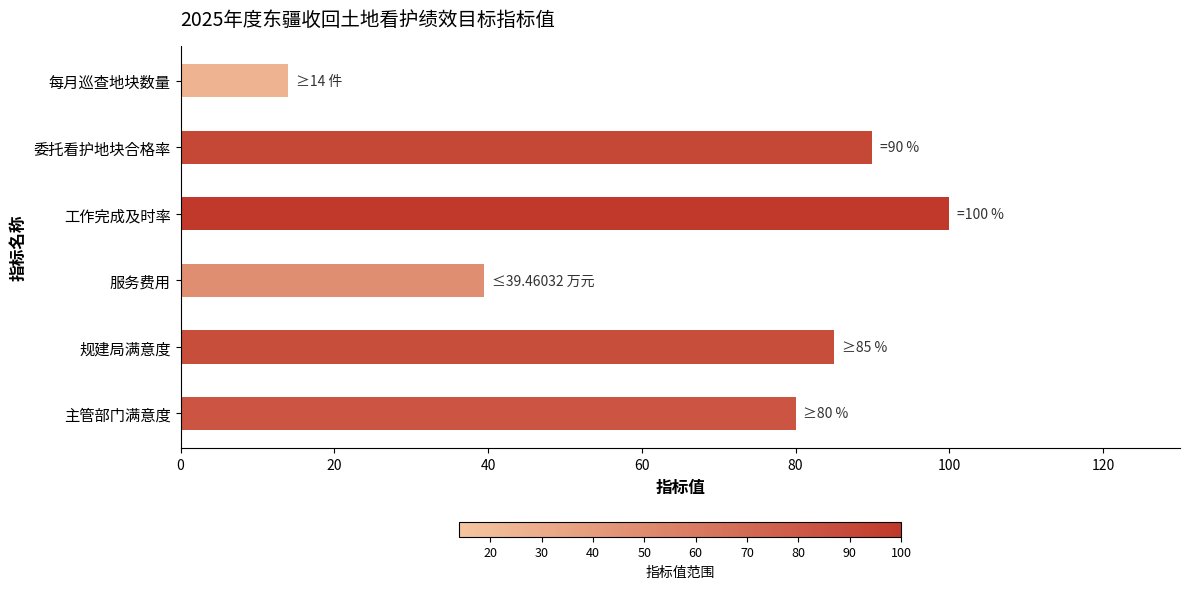

What is the average value?

68.1